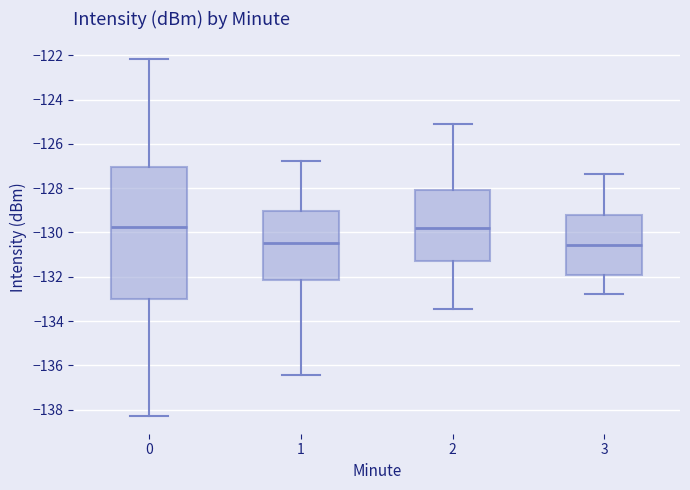

Reading left to right, transcribe this box plot: for each box, give where its median line is, the range the box spans, and where its two whiskers end, as read against the y-axis. The values are not printed on the chart, so give them approximately, as read against the axis.

0: median -129.8, box -133.0 to -127.0, whiskers -138.2 to -122.2
1: median -130.4, box -132.2 to -129.0, whiskers -136.4 to -126.8
2: median -129.8, box -131.2 to -128.0, whiskers -133.4 to -125.2
3: median -130.6, box -132.0 to -129.2, whiskers -132.8 to -127.4